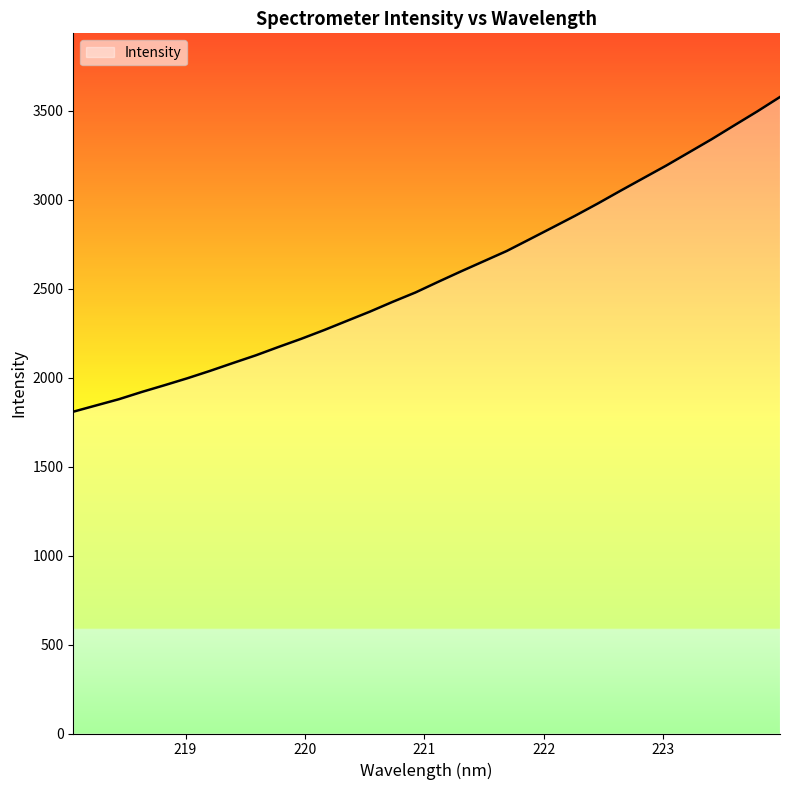

What is the average value?

2575.2